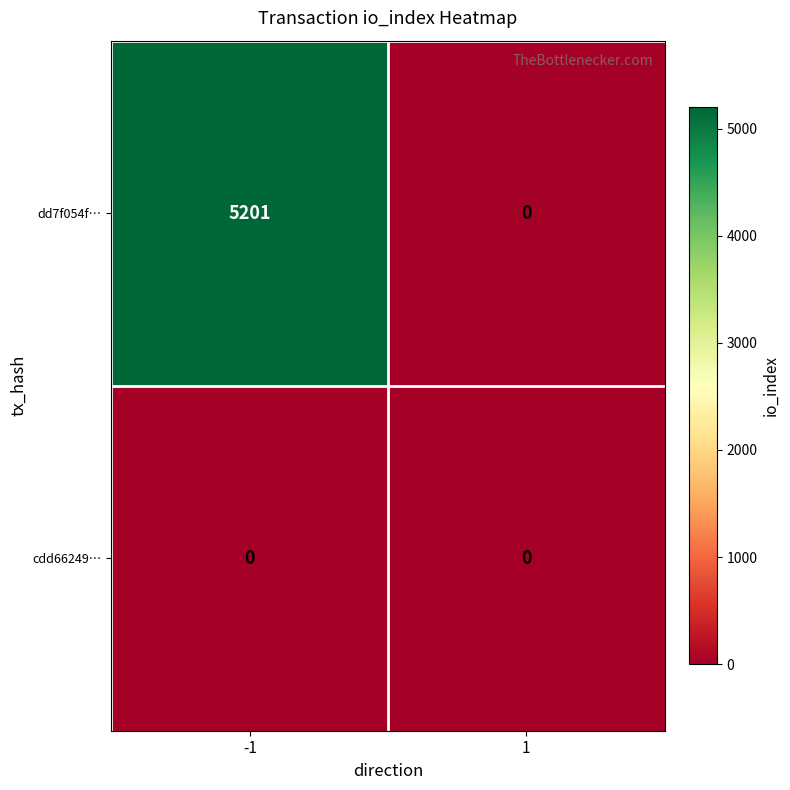

What is the sum of all dd7f054f… values?

5201